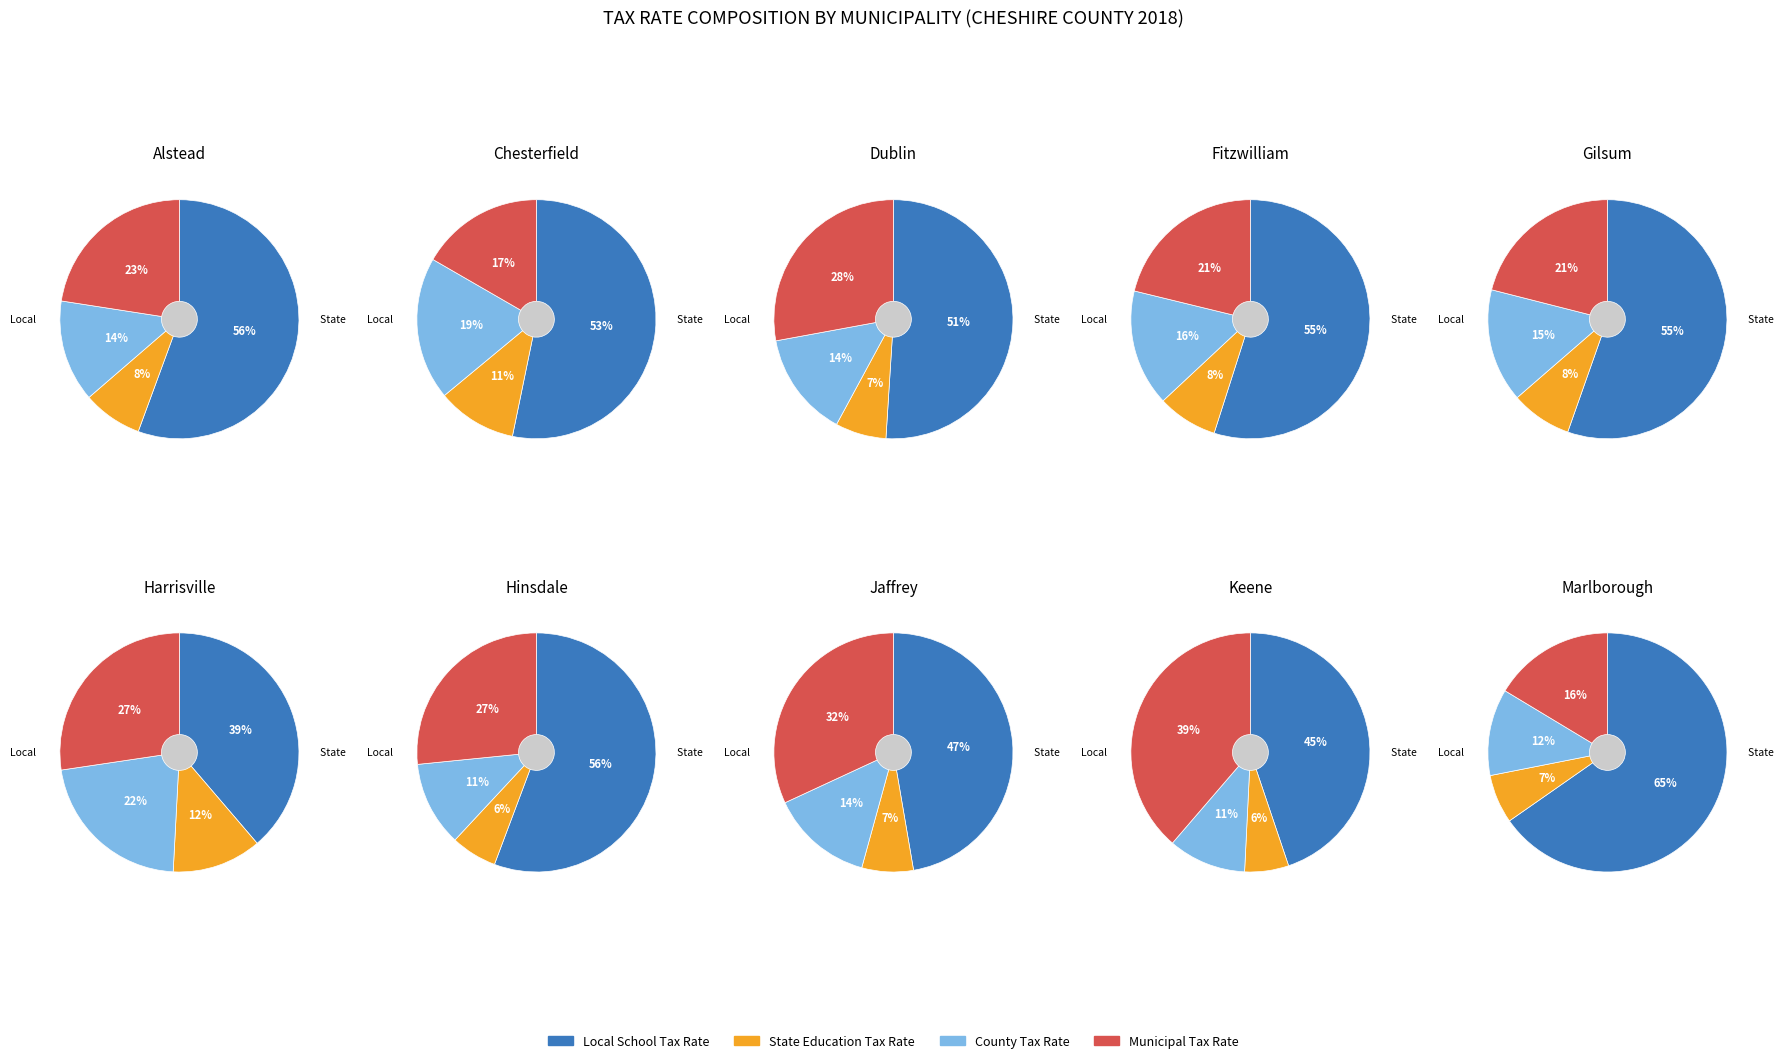

Is Hinsdale the majority of the pie?

No